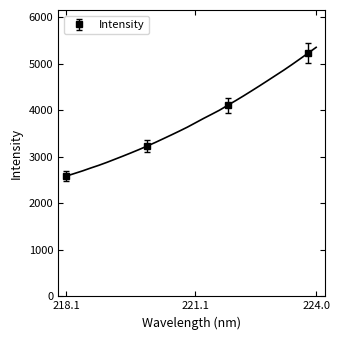

True or false: Intensity has more than 0 points higher than both neighbors.

False